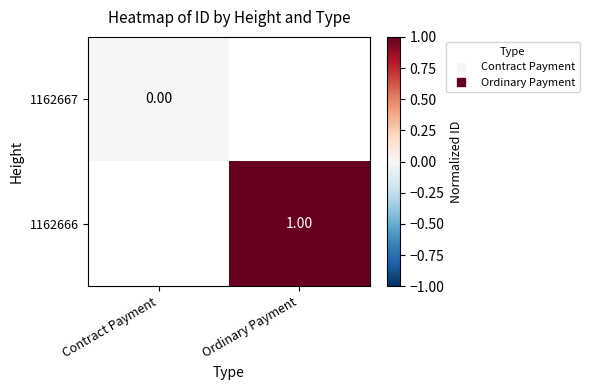

What is the greatest value displayed?

1.0